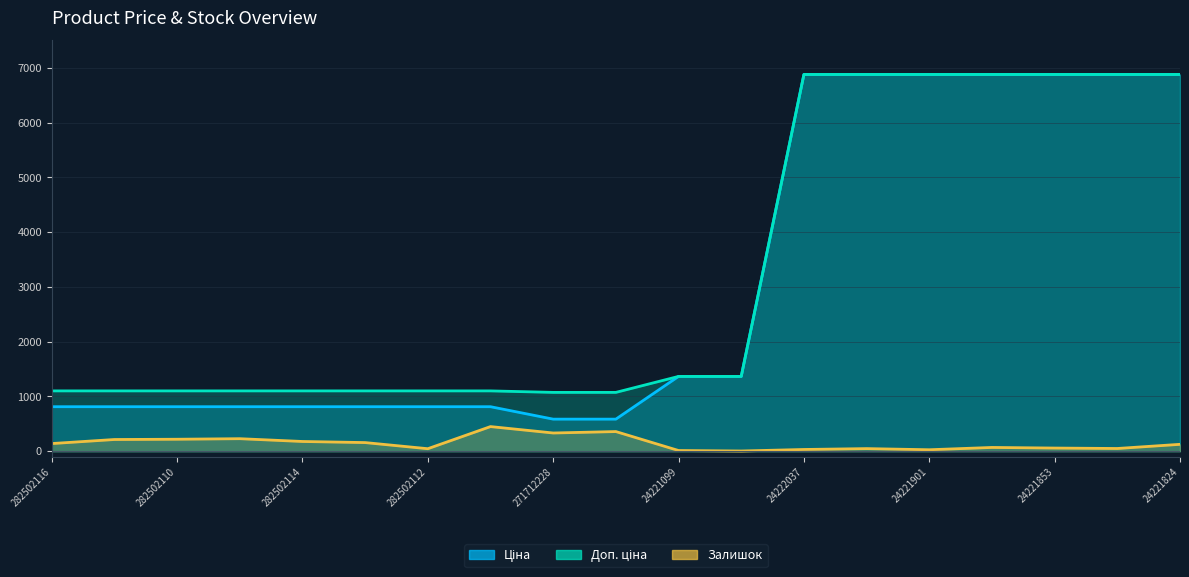

Which series changed the most between 282502117 and 24221853?

Ціна